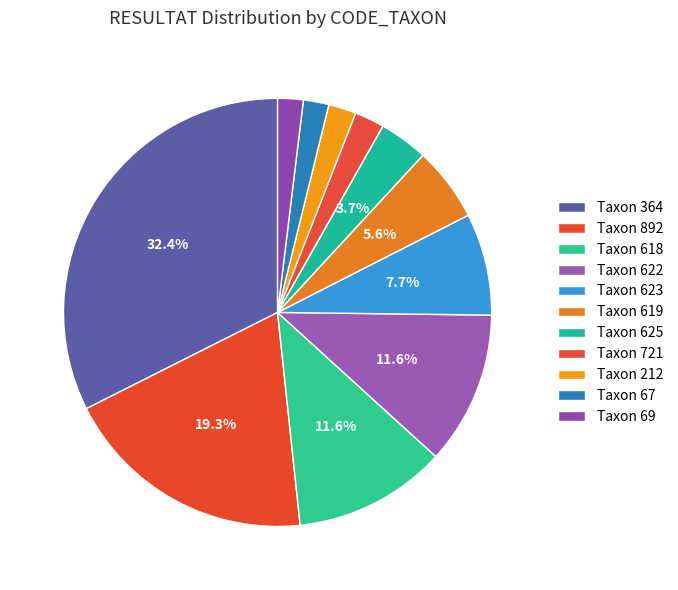

Rank the categories by value from highest to lowest.

364, 892, 618, 622, 623, 619, 625, 721, 212, 67, 69